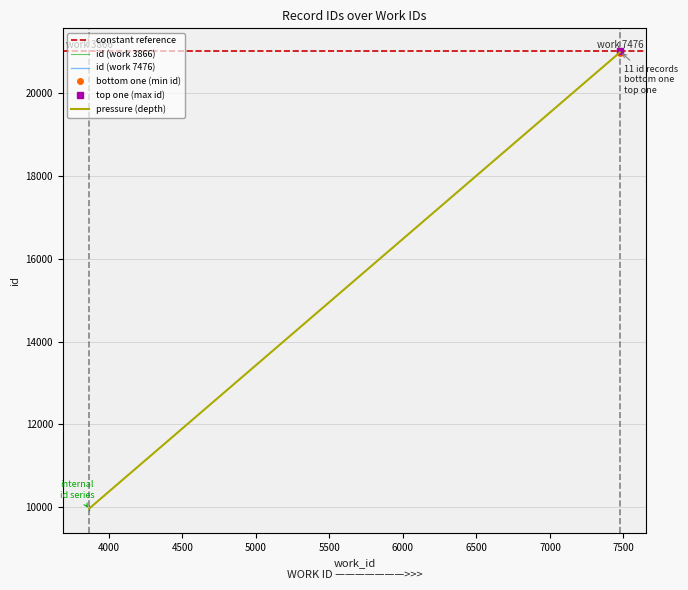

What is the lowest value of the constant reference series?

21010.0